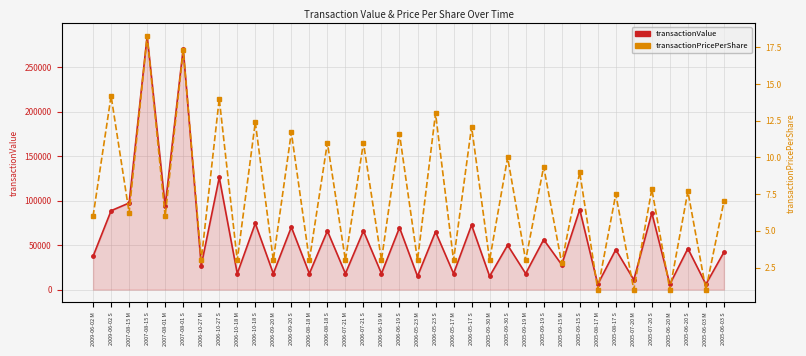

What are all the series names shown in the legend?

transactionValue, transactionPricePerShare